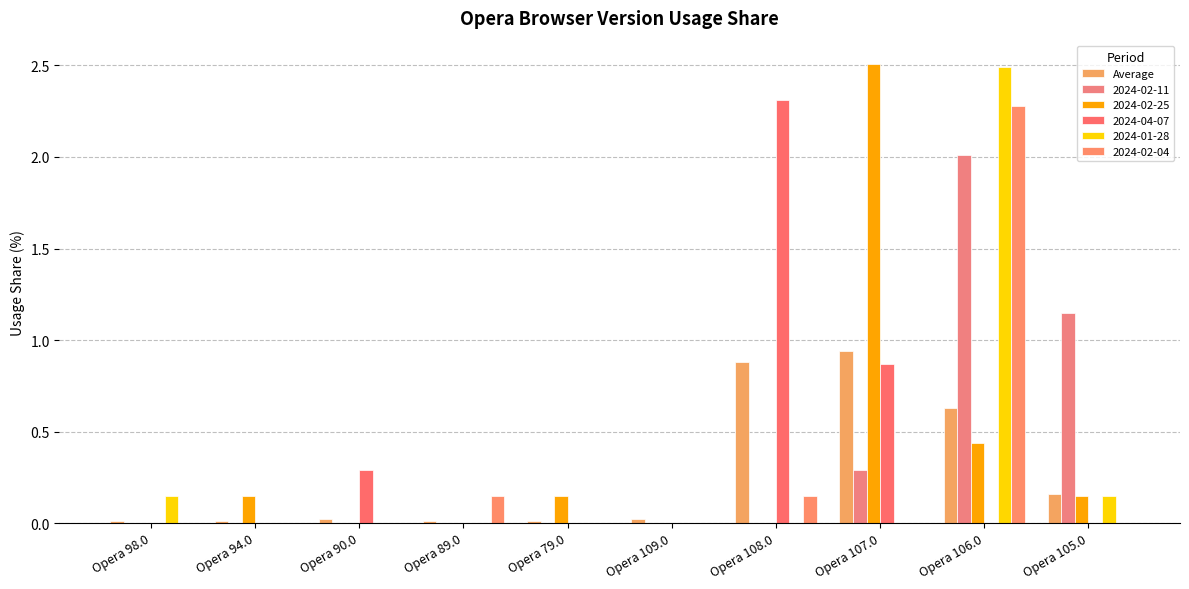

How many series are shown in this chart?

6